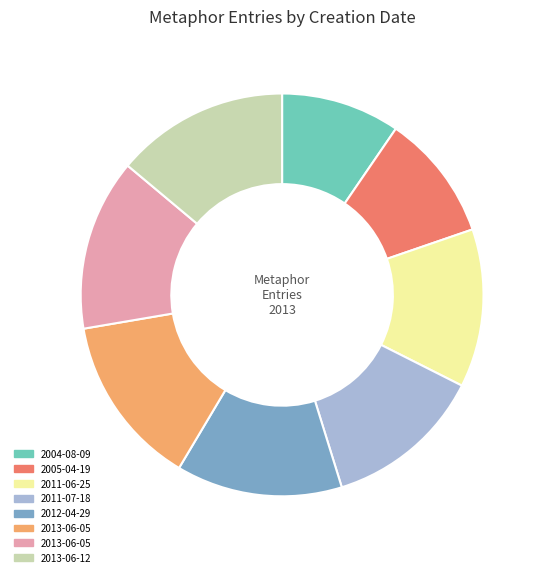

Does any single category account for the majority?

No